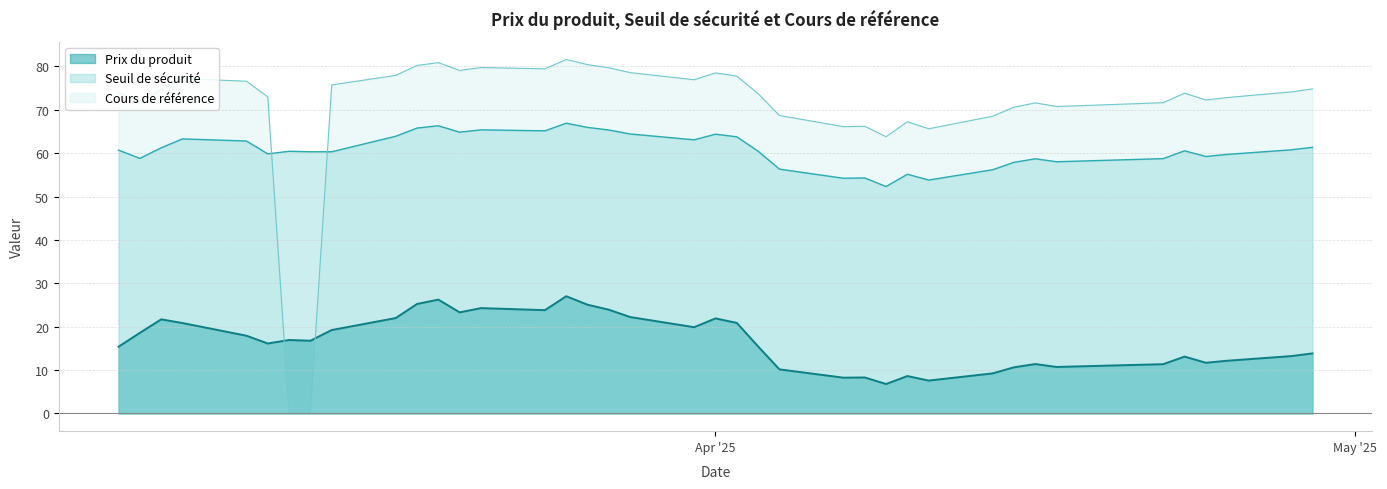

What is the average value of the Prix du produit series?

16.7